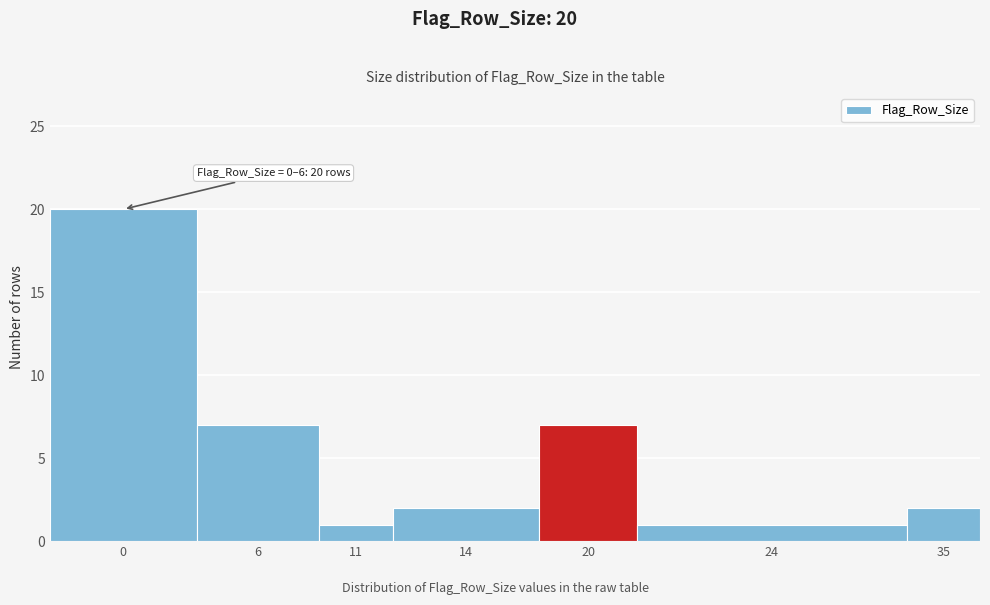

Reading right to left, transcribe all the data shown in this chart.

35=2	24=1	20=7	14=2	11=1	6=7	0=20